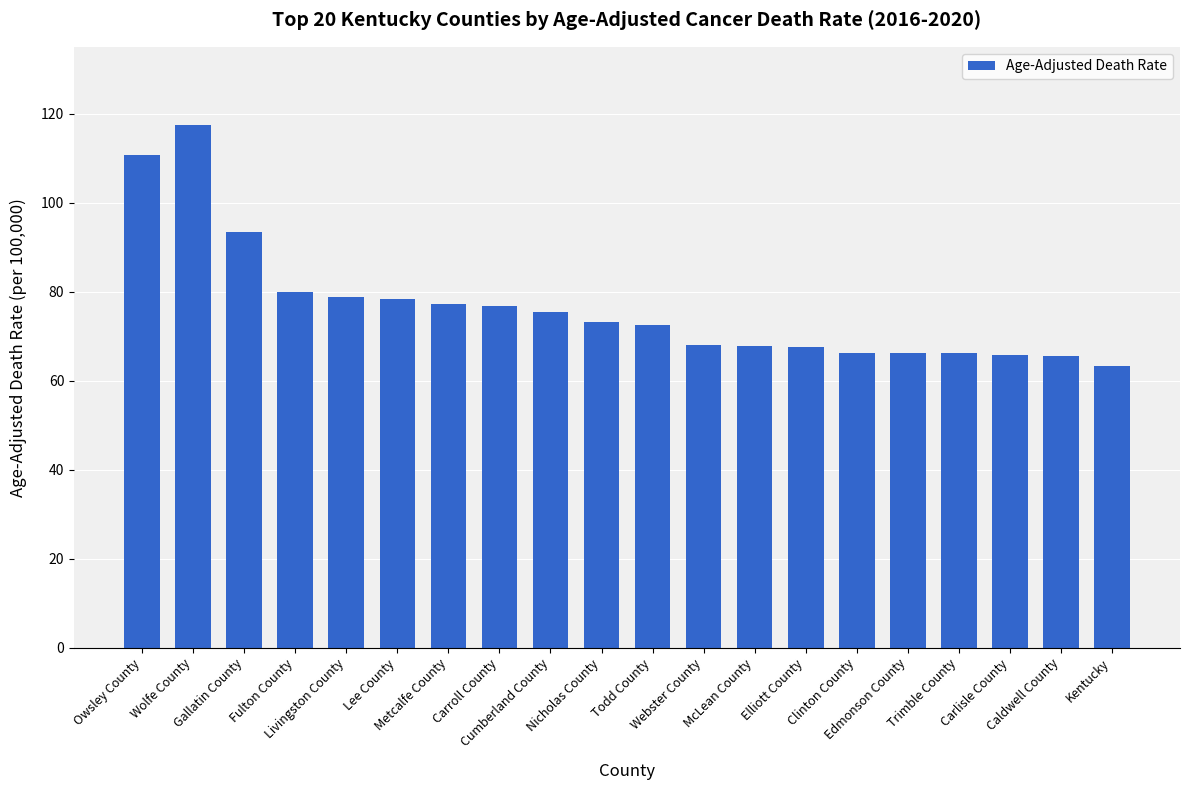

What is the greatest value displayed?

117.4